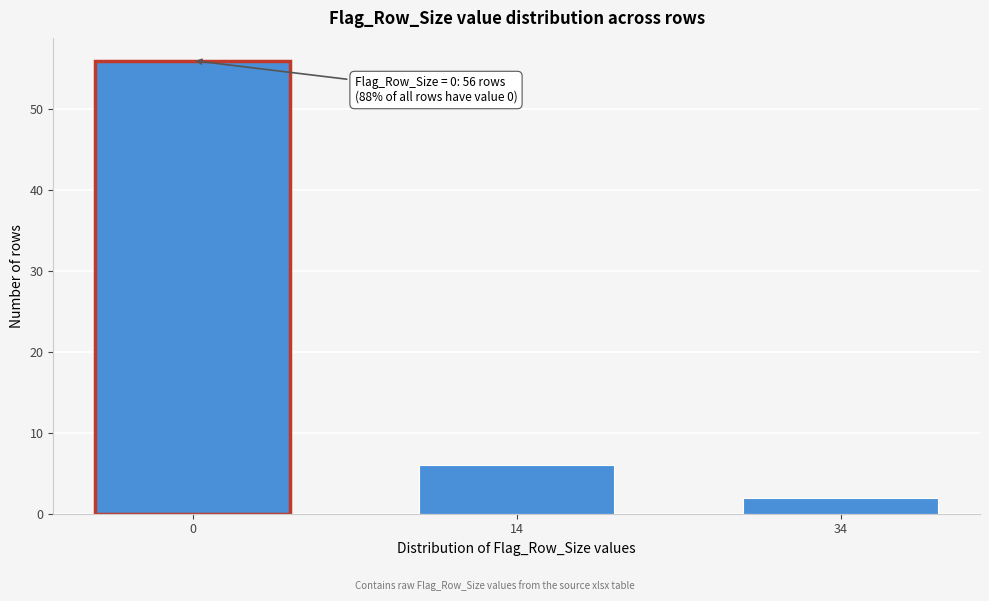

Reading right to left, extract all data points from this chart.

34=2	14=6	0=56